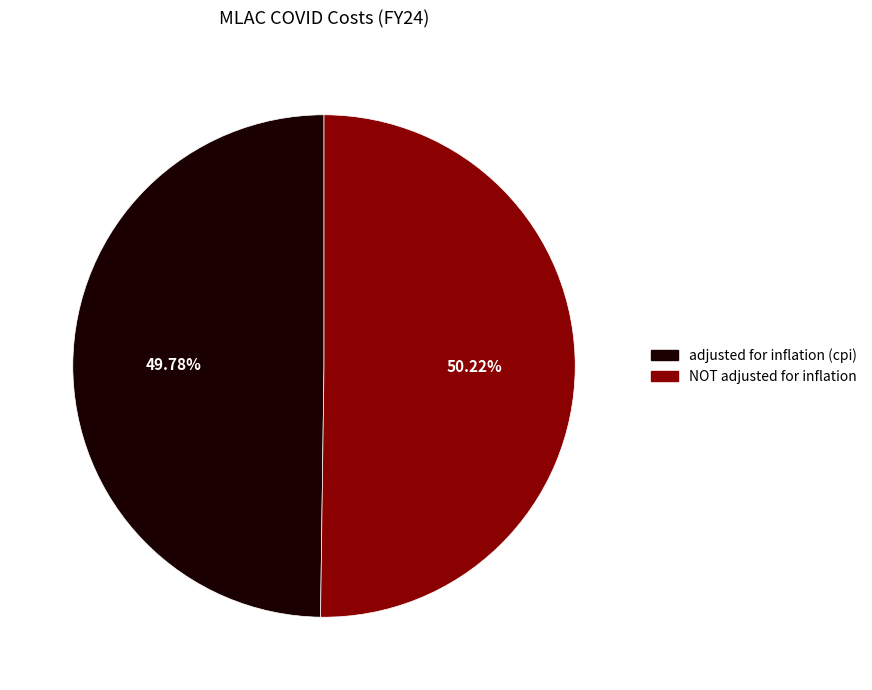

To the nearest percent, what portion does adjusted for inflation (cpi) represent?

50%